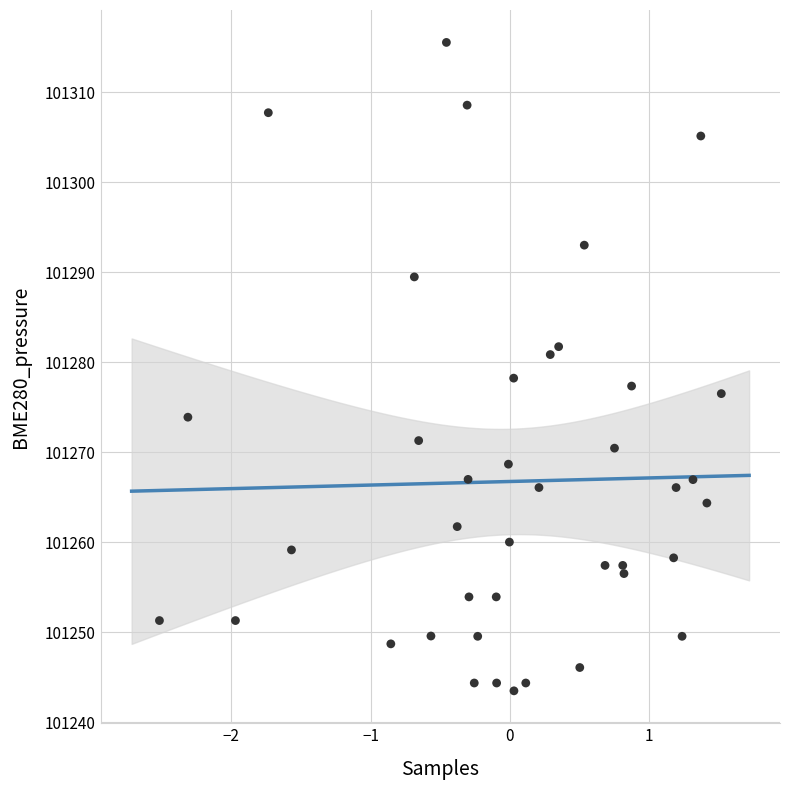

What is the range of Y values (max minus min)?

72.1